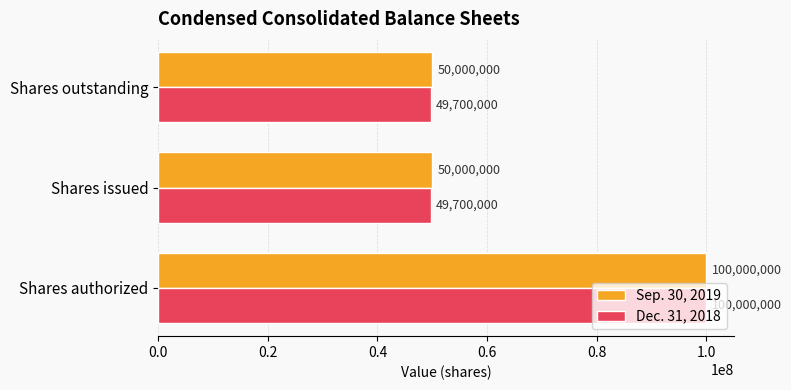

What is the spread (max minus min) of values at Shares issued?

300000